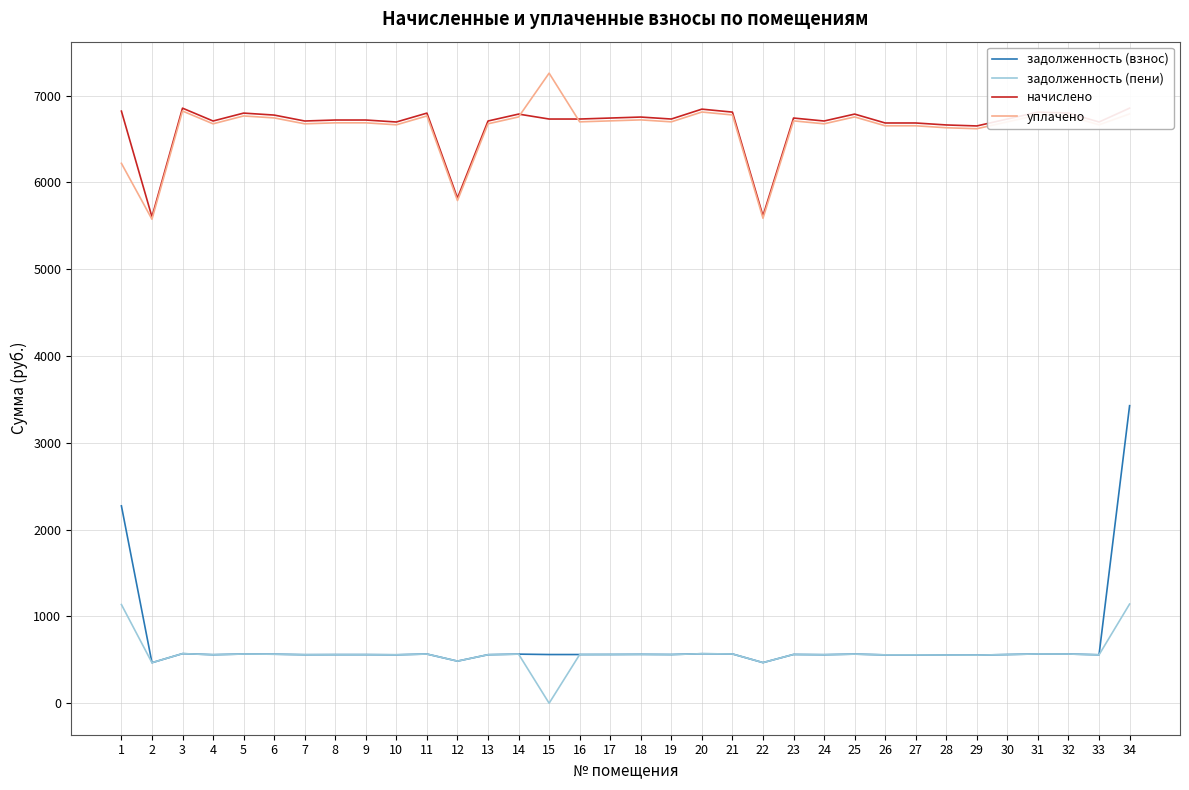

List the series in order of their peak value, lowest first.

задолженность (пени), задолженность (взнос), начислено, уплачено